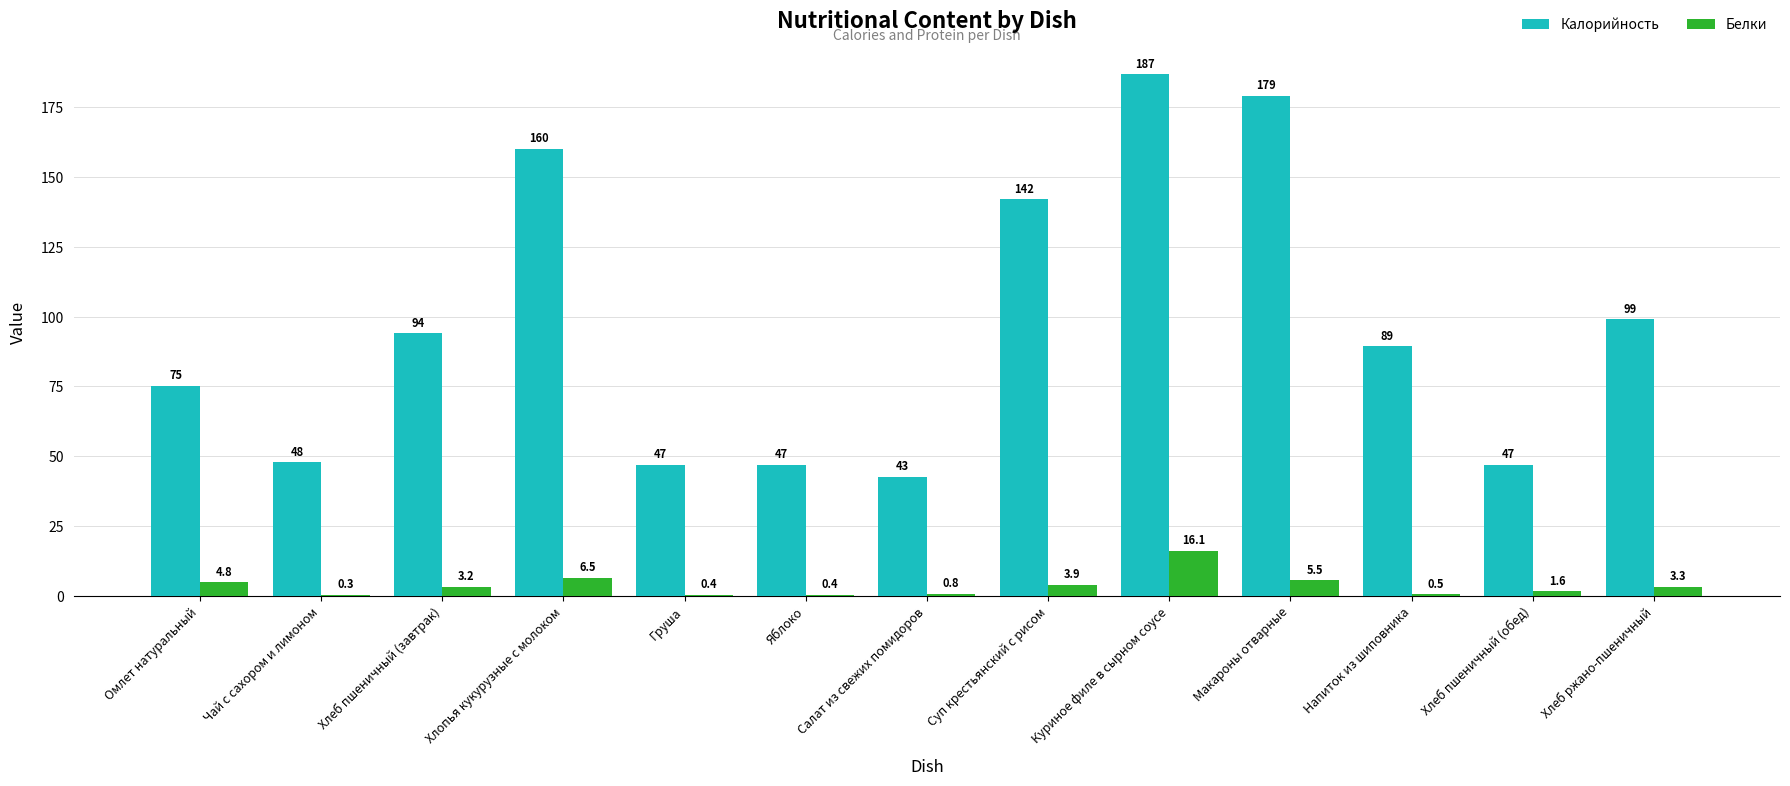

At which category is the sum across all series the highest?

Куриное филе в сырном соусе